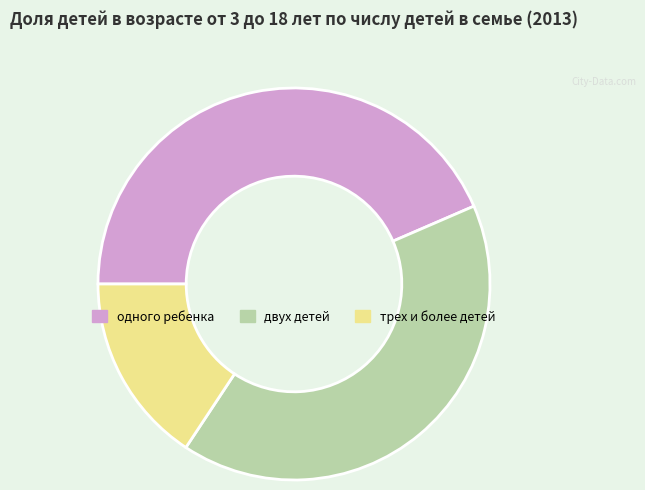

The одного ребенка slice represents 44% of the pie. True or false?

True